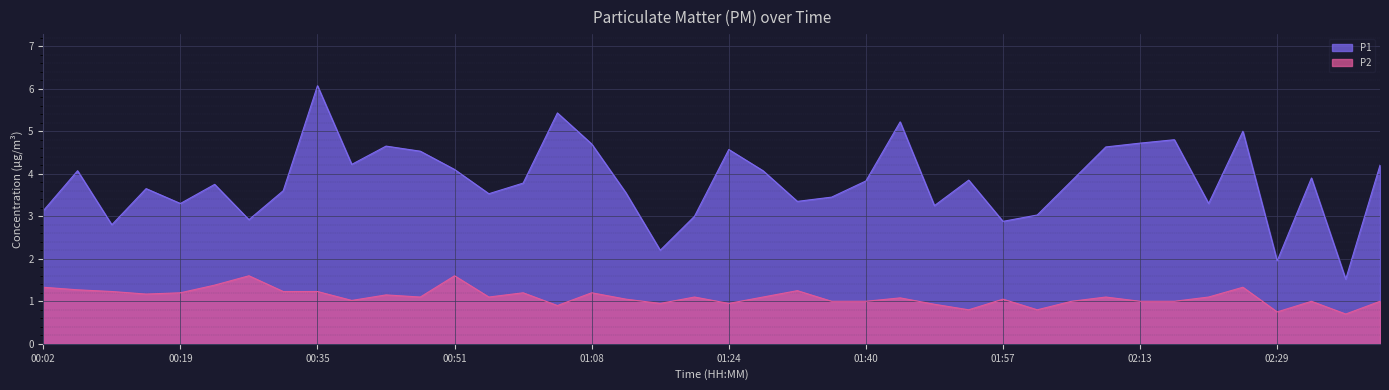

What is the greatest value displayed?

6.1